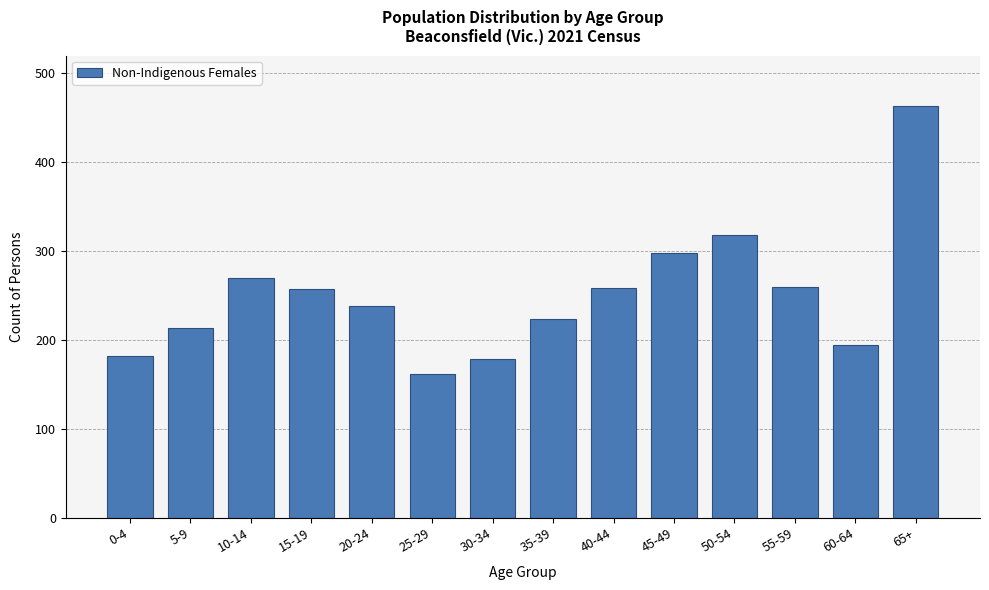

What is the value of the 7th bar from the left?

179